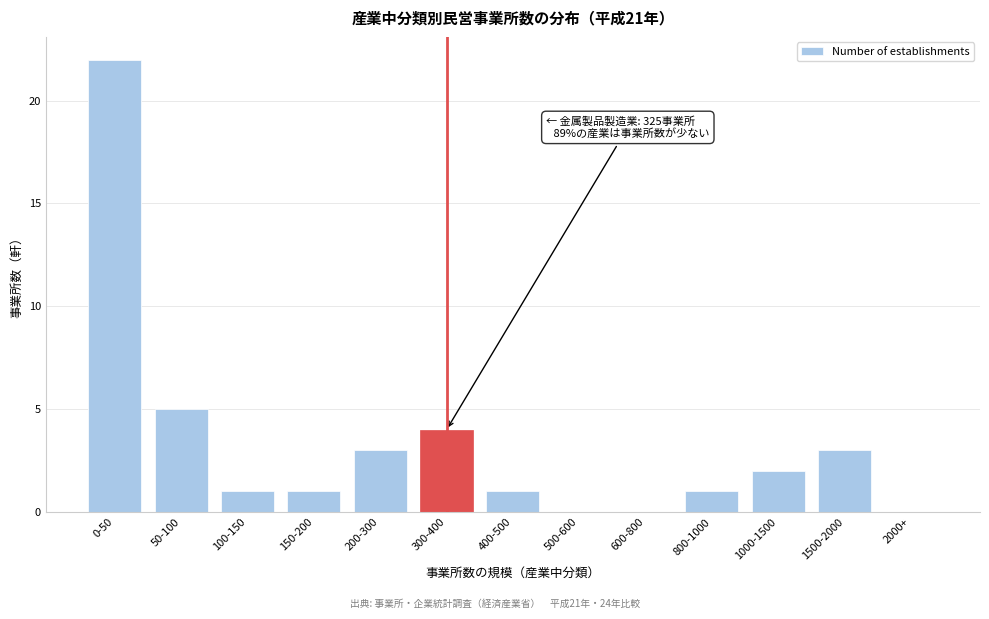

Reading left to right, transcribe all the data shown in this chart.

0-50=22	50-100=5	100-150=1	150-200=1	200-300=3	300-400=4	400-500=1	500-600=0	600-800=0	800-1000=1	1000-1500=2	1500-2000=3	2000+=0